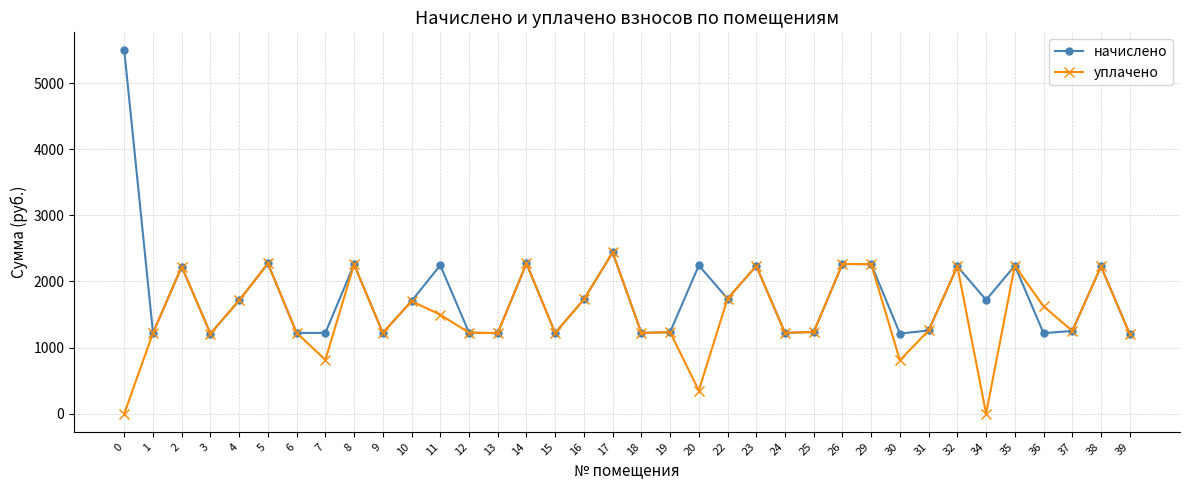

Where is the first local maximum for начислено?

2